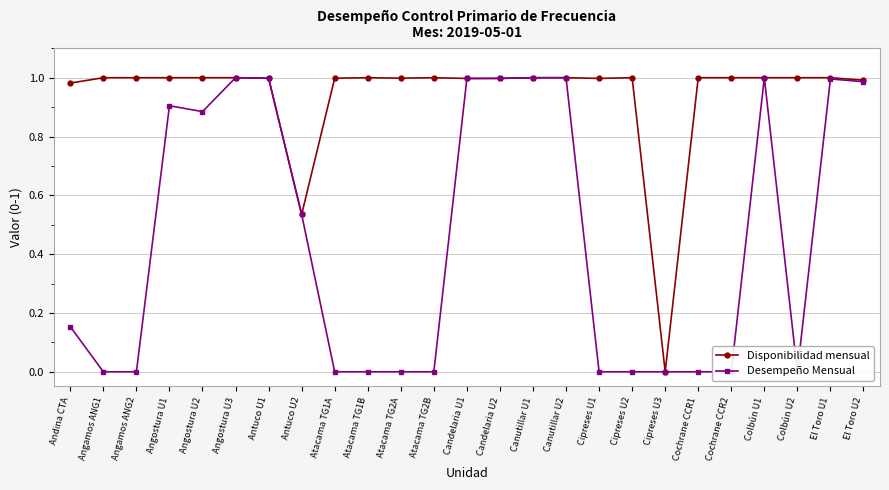

List the labels in order of Desempeño Mensual value, smallest first.

Angamos ANG1, Angamos ANG2, Atacama TG1A, Atacama TG1B, Atacama TG2A, Atacama TG2B, Cipreses U1, Cipreses U2, Cipreses U3, Cochrane CCR1, Cochrane CCR2, Colbún U2, Andina CTA, Antuco U2, Angostura U2, Angostura U1, El Toro U2, El Toro U1, Candelaria U1, Candelaria U2, Antuco U1, Angostura U3, Canutillar U1, Canutillar U2, Colbún U1